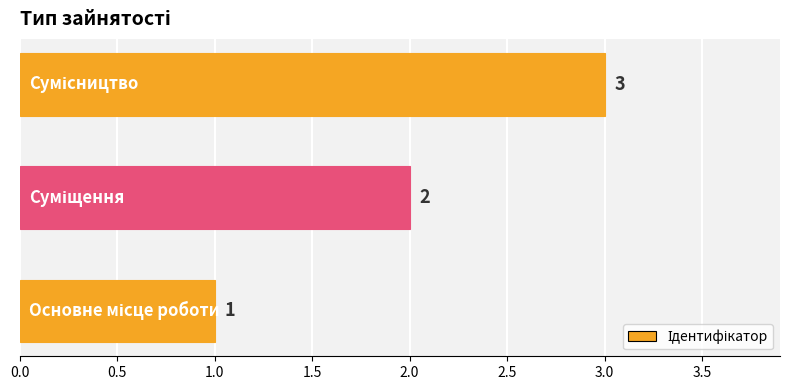

What is the sum of all values?

6